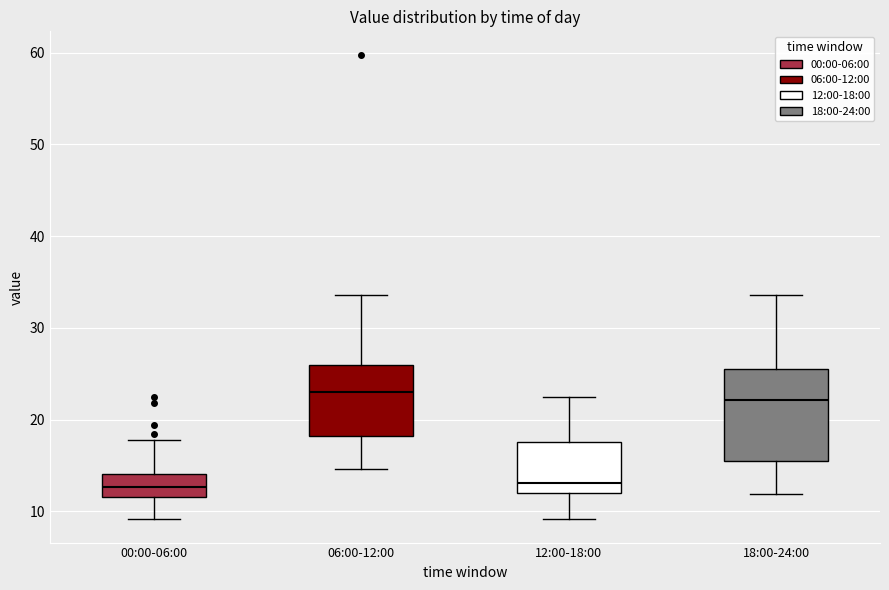

Reading left to right, transcribe this box plot: for each box, give where its median line is, the range the box spans, and where its two whiskers end, as read against the y-axis. The values are not printed on the chart, so give them approximately, as read against the axis.

00:00-06:00: median 13, box 12 to 14, whiskers 9 to 18
06:00-12:00: median 23, box 18 to 26, whiskers 15 to 34
12:00-18:00: median 13, box 12 to 18, whiskers 9 to 22
18:00-24:00: median 22, box 15 to 26, whiskers 12 to 34